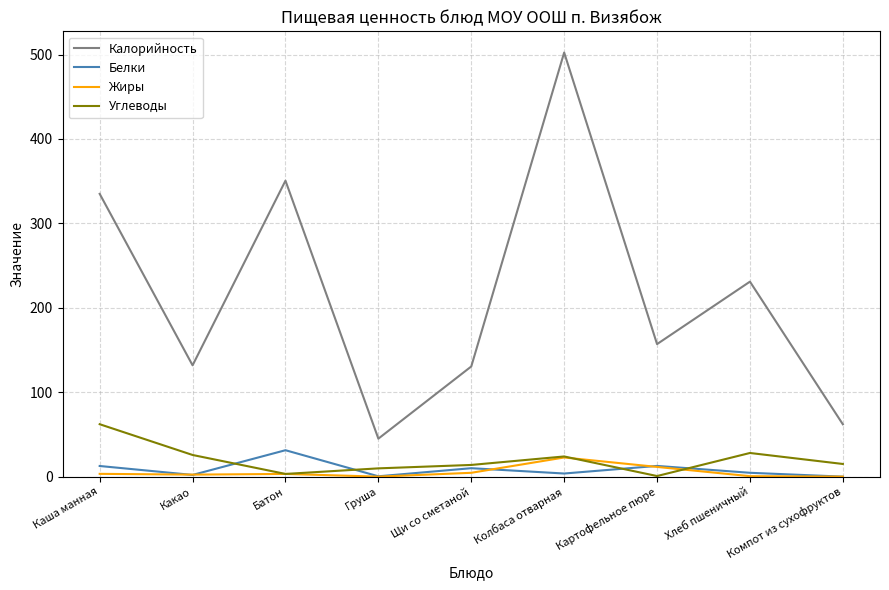

What is the total value across all series at Батон?

388.3